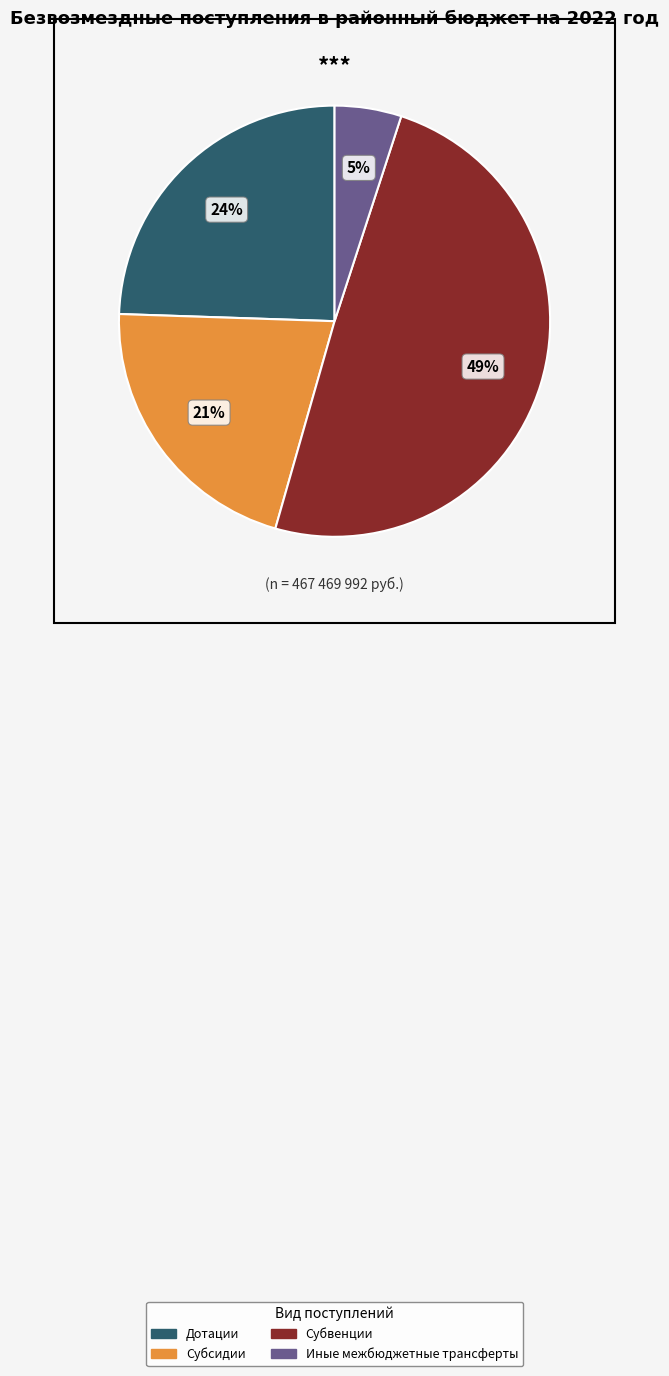

To the nearest percent, what percentage of the pie is Субвенции?

49%